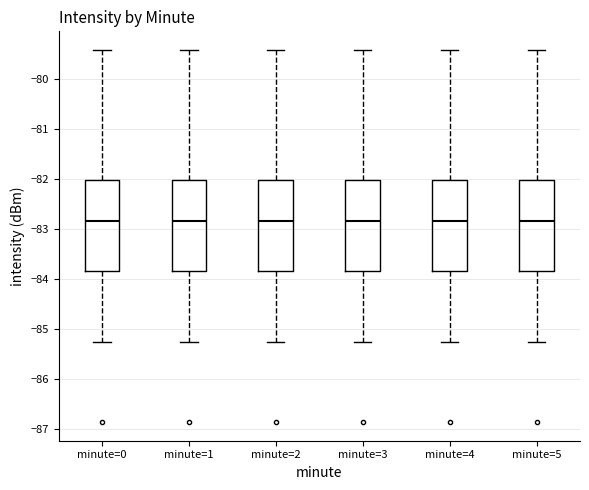

Where is the lower edge of the box for minute=0 on the y-axis? The values are not printed on the chart, so give them approximately, as read against the axis.

-83.8